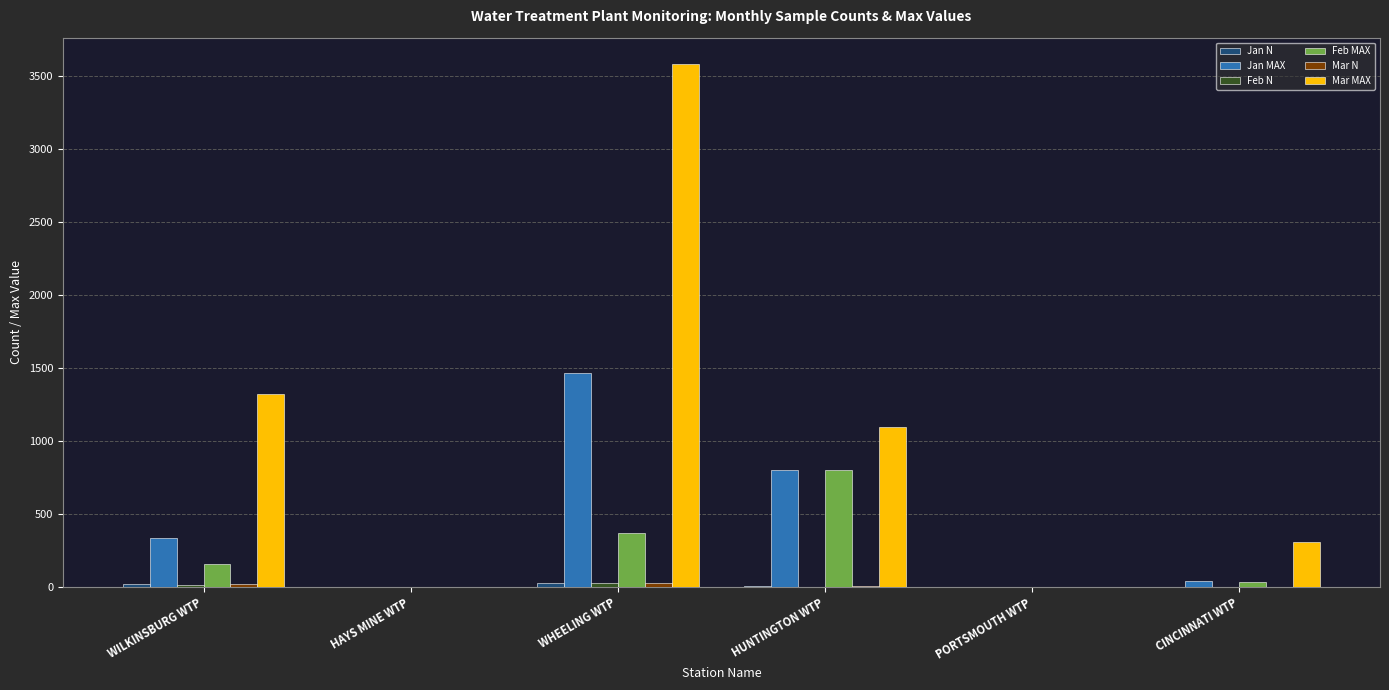

How many distinct data groups are displayed?

6